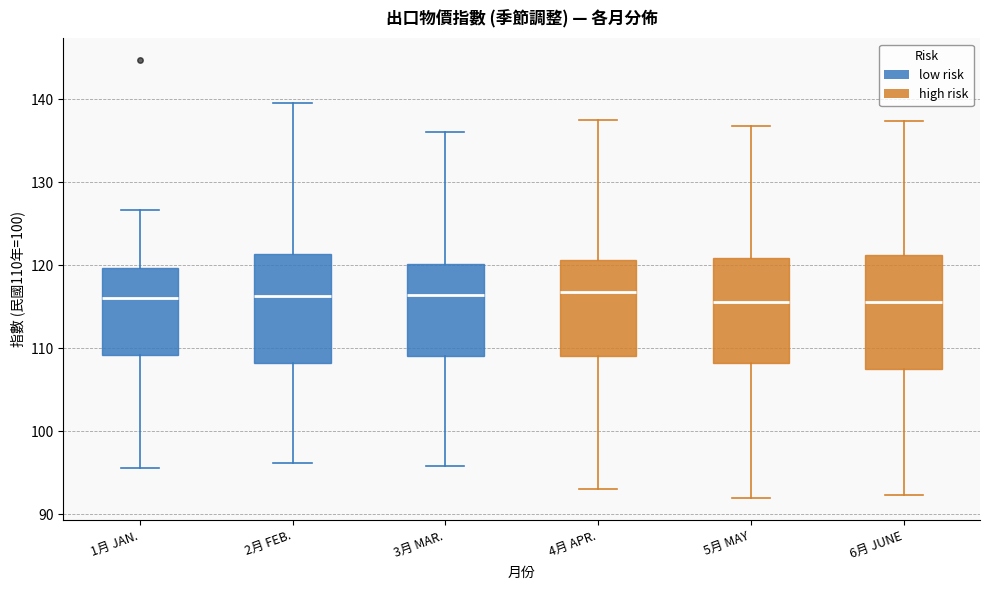

Reading left to right, transcribe this box plot: for each box, give where its median line is, the range the box spans, and where its two whiskers end, as read against the y-axis. The values are not printed on the chart, so give them approximately, as read against the axis.

1月 JAN.: median 116, box 109 to 120, whiskers 96 to 127
2月 FEB.: median 116, box 108 to 121, whiskers 96 to 140
3月 MAR.: median 116, box 109 to 120, whiskers 96 to 136
4月 APR.: median 117, box 109 to 121, whiskers 93 to 138
5月 MAY: median 116, box 108 to 121, whiskers 92 to 137
6月 JUNE: median 116, box 107 to 121, whiskers 92 to 137